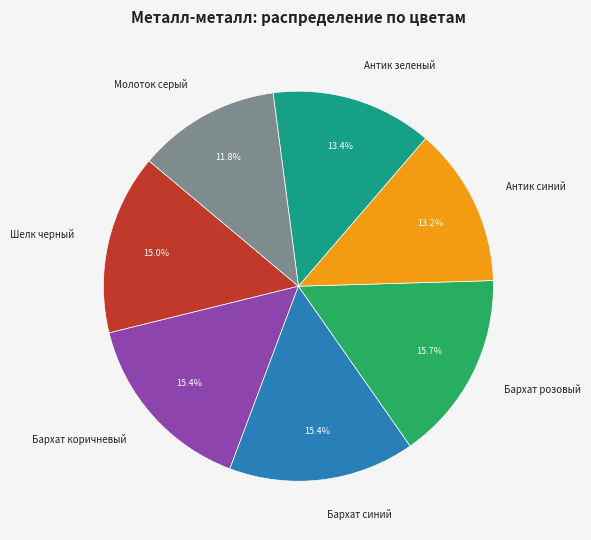

Is there any slice that represents more than half of the pie?

No